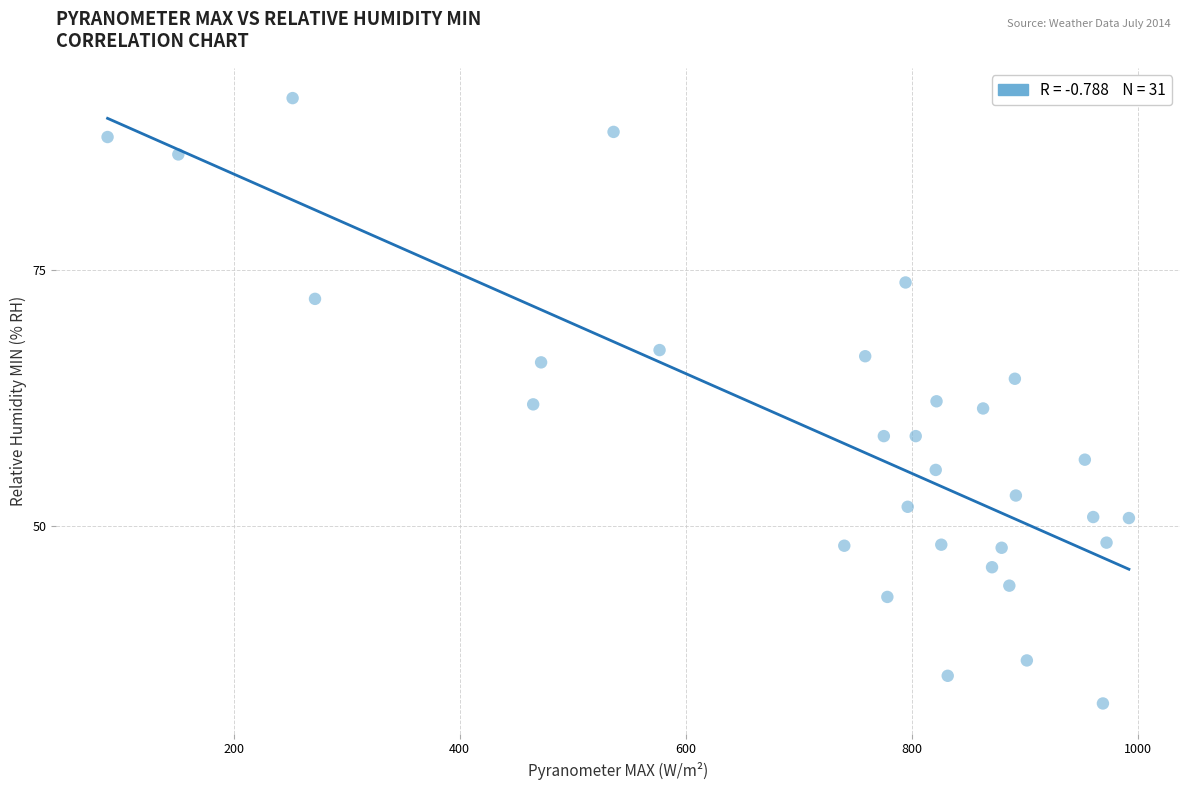

What is the range of Y values (max minus min)?

59.1